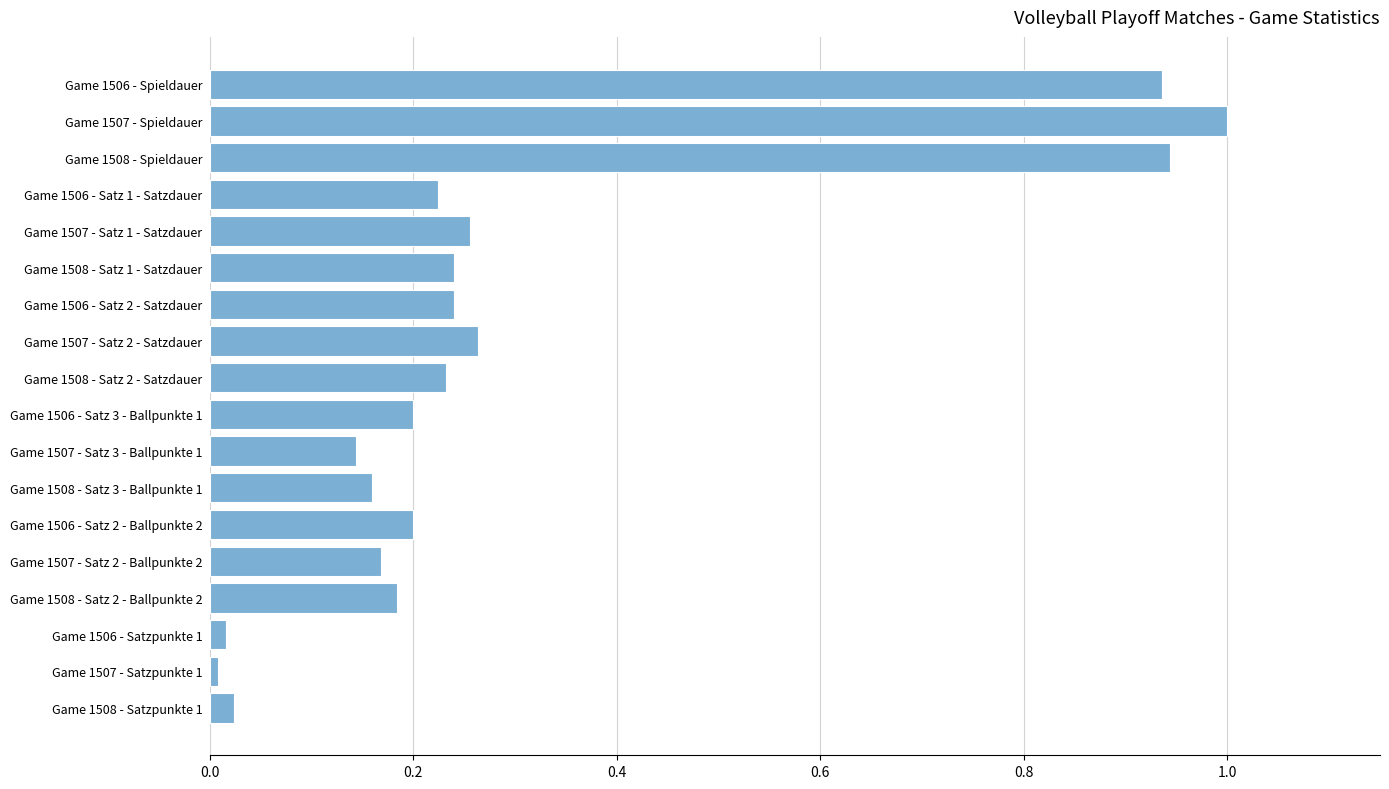

What is the label of the 12th bar from the bottom?

Game 1506 - Satz 2 - Satzdauer